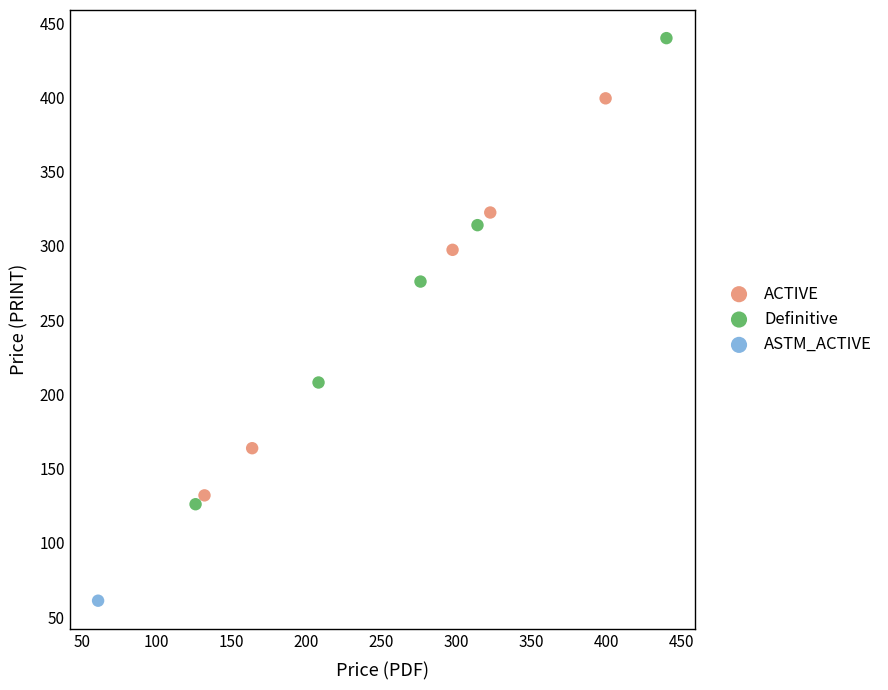

Which series contains the highest Y value?

Definitive